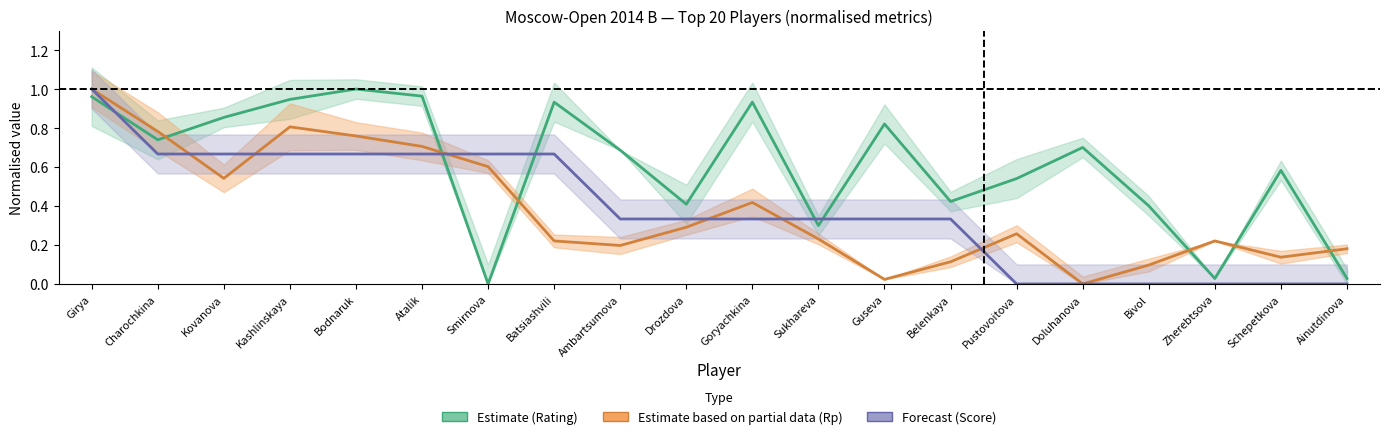

After their last crossing, which series has the higher values: Estimate (Rating) or Forecast (Score)?

Estimate (Rating)